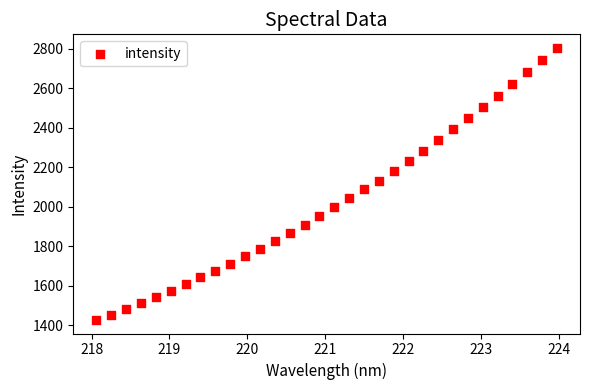

What is the range of X values (max minus min)?

5.9